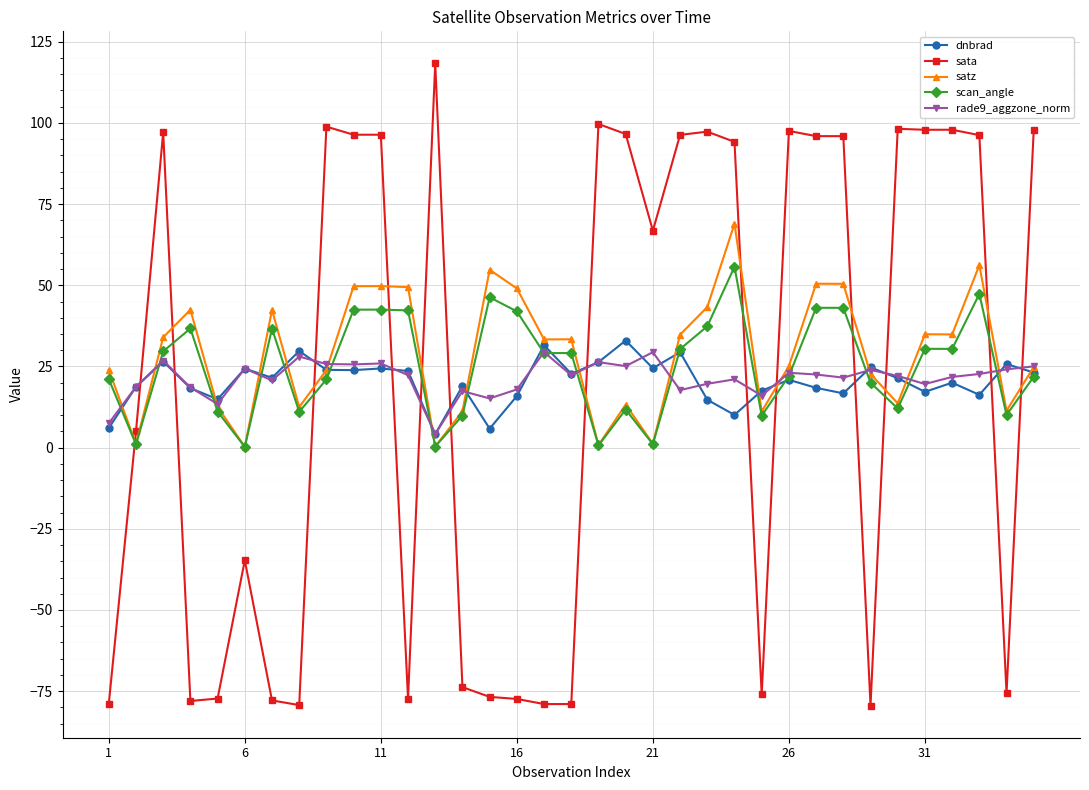

True or false: scan_angle and sata intersect in this chart.

True